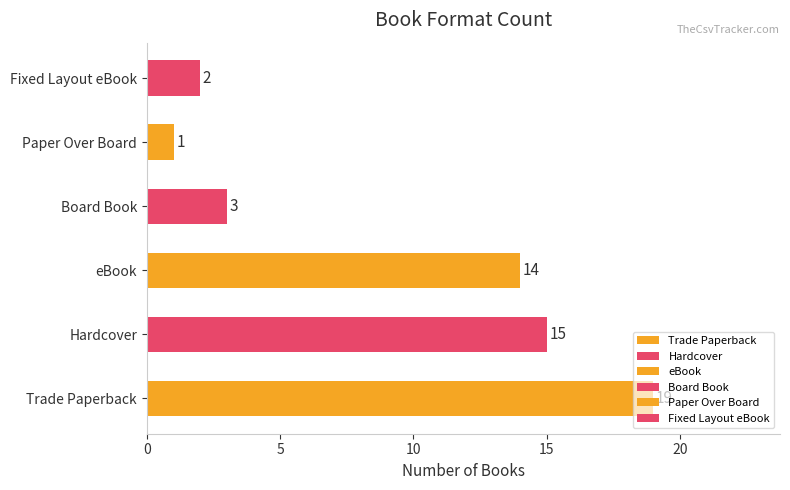

Count the number of categories in the chart.

6